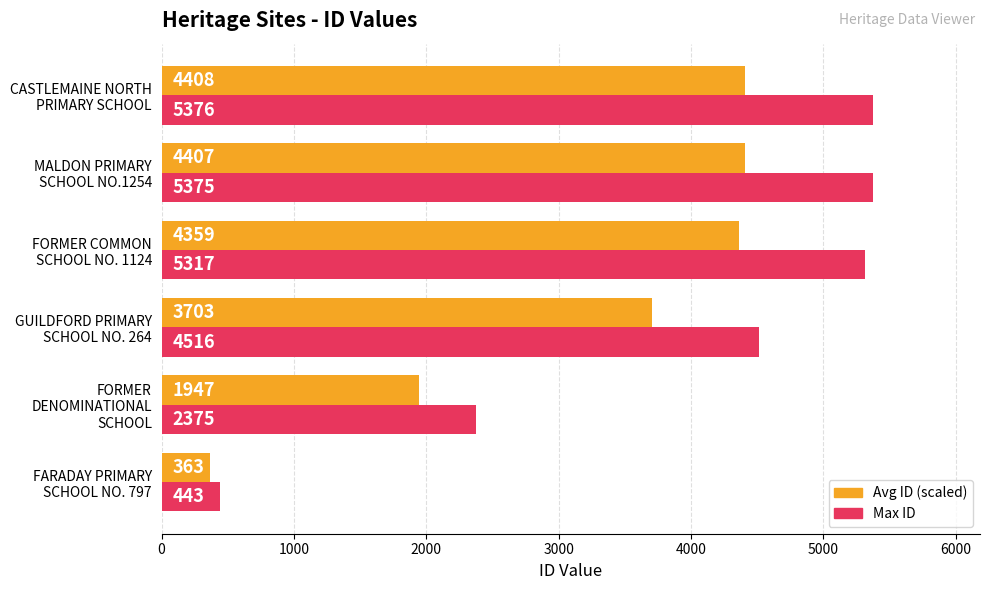

What is the greatest value displayed?

5376.0